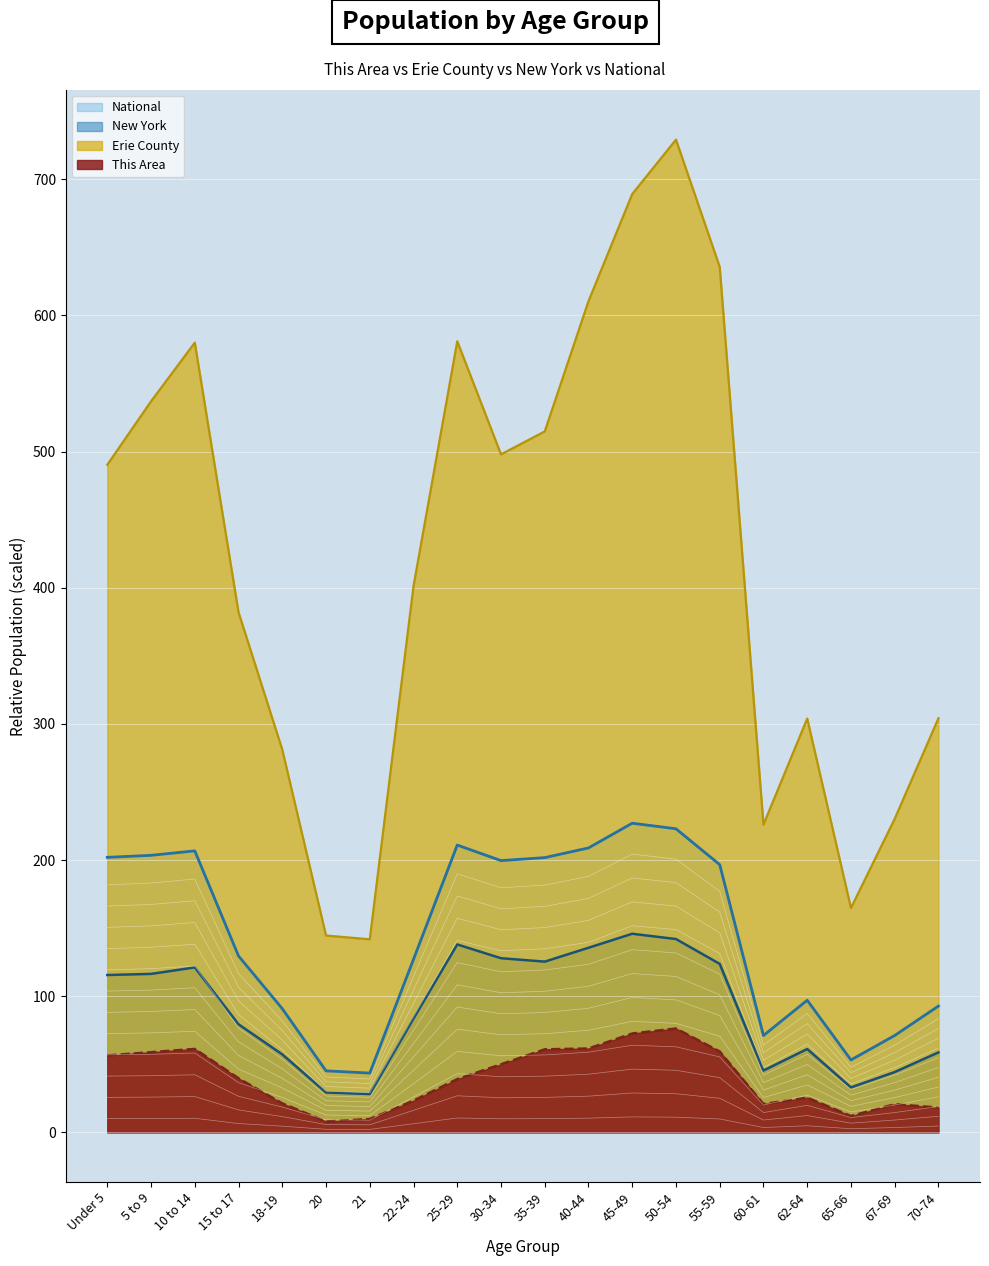

Read the National value at 21.

43.5